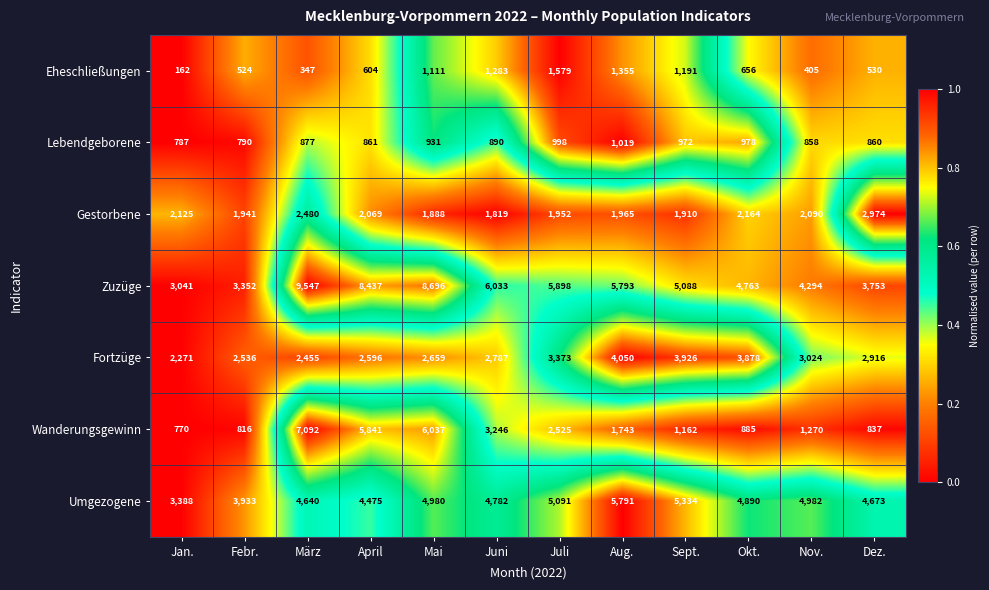

What value does the Fortzüge series have at Juni, to the nearest 10?

2790